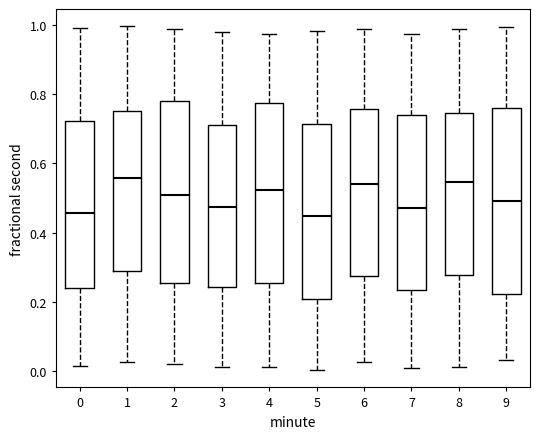

Where is the upper edge of the box at x = 7 on the y-axis? The values are not printed on the chart, so give them approximately, as read against the axis.

0.74